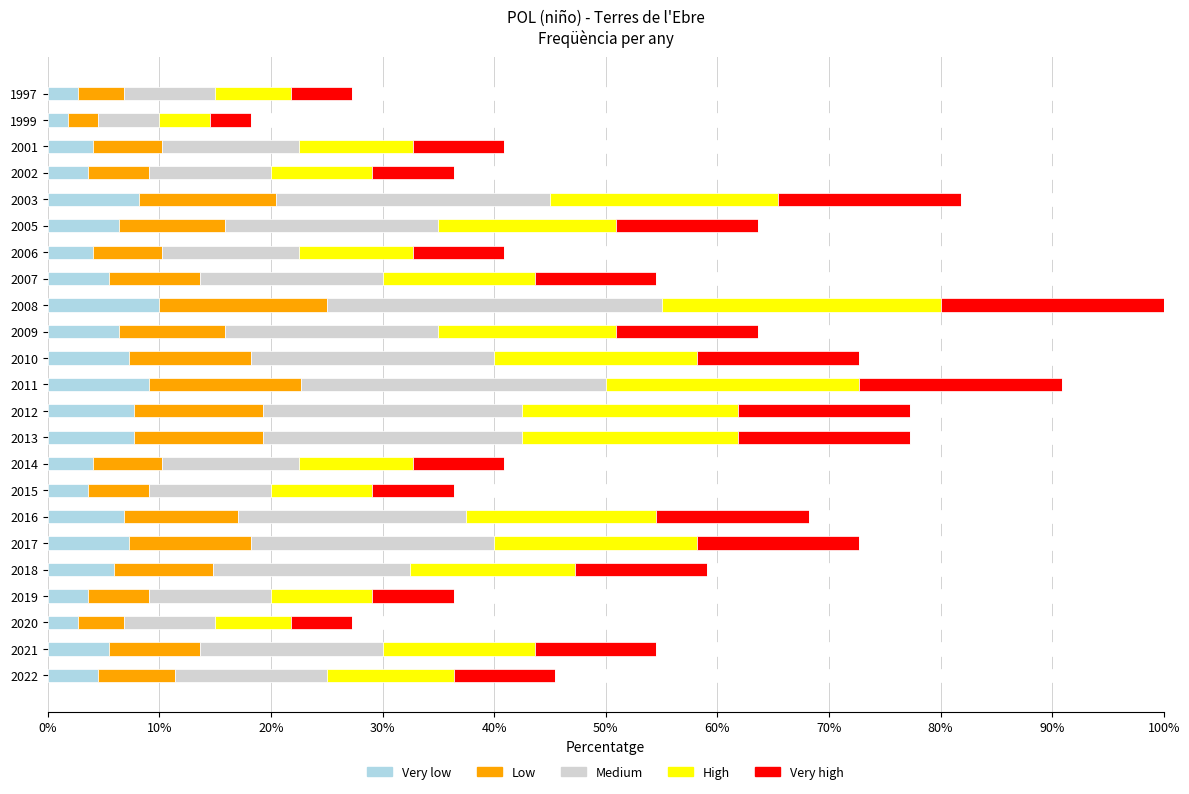

What is the maximum value for Very low?

10.0